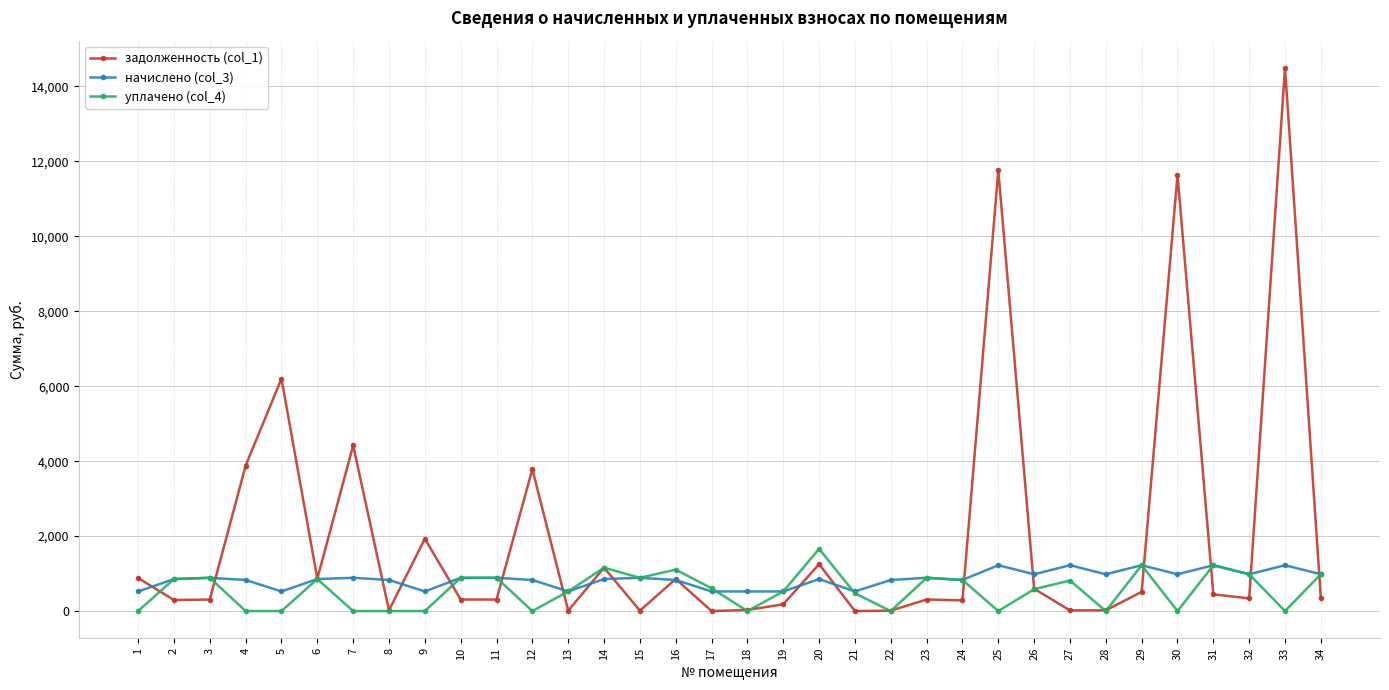

What is the total value across all series at 24?

1945.6